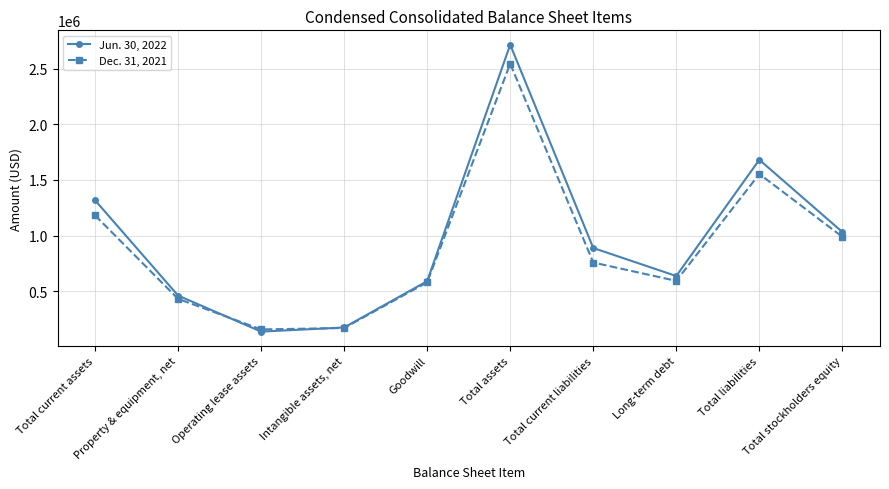

Which series changed the most between Goodwill and Total current liabilities?

Jun. 30, 2022